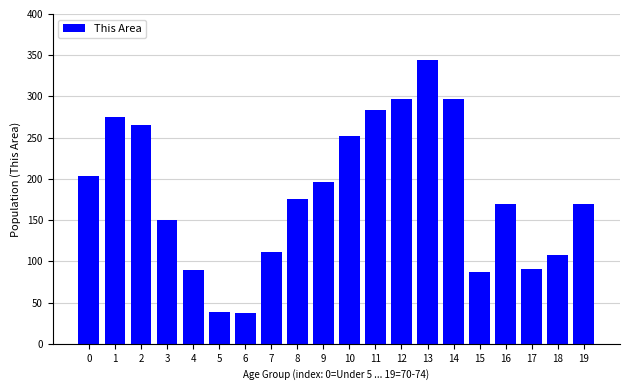

What is the average value?

182